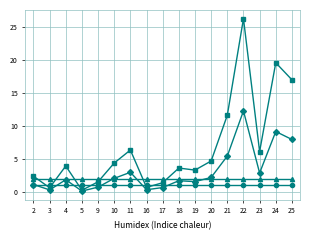

What is the spread (max minus min) of values at 21?

10.5